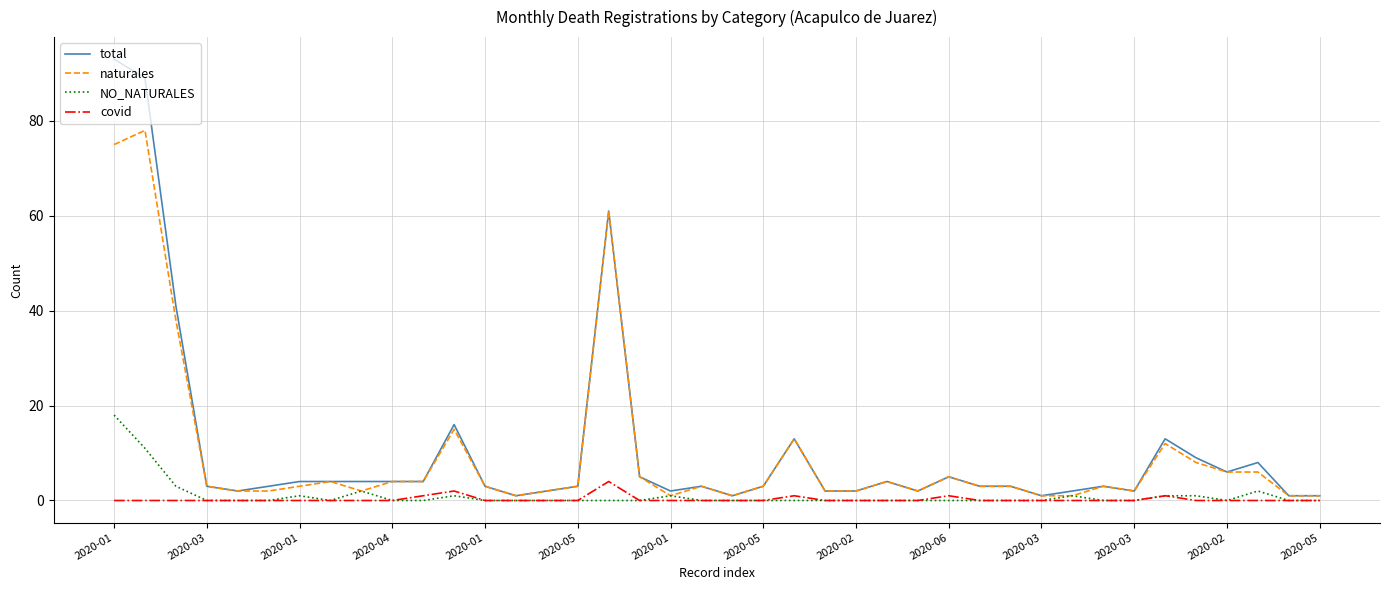

Rank the series by their maximum value, from highest to lowest.

total, naturales, NO_NATURALES, covid